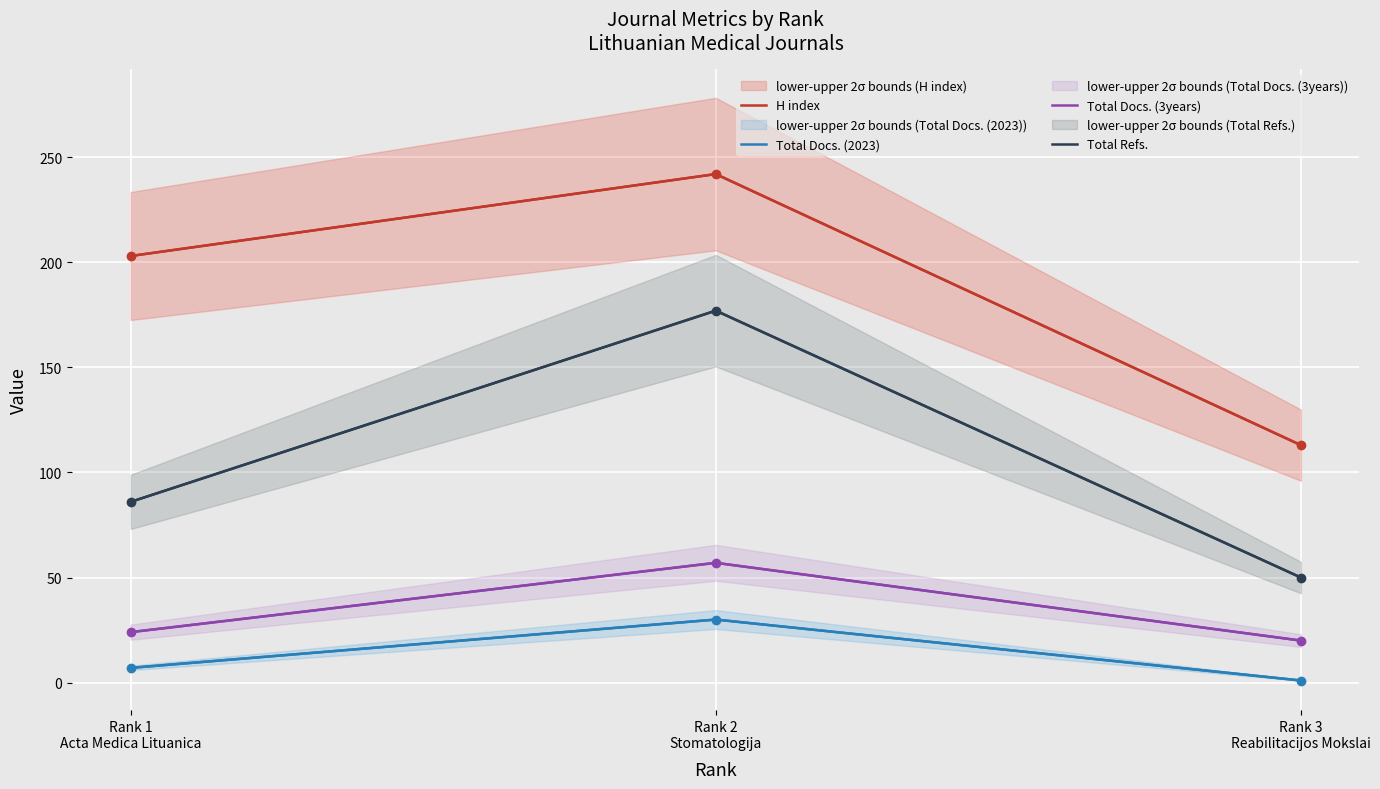

Reading left to right, list all the values displayed in this chart.

H index: 203	242	113
Total Docs. (2023): 7	30	1
Total Docs. (3years): 24	57	20
Total Refs.: 86	177	50